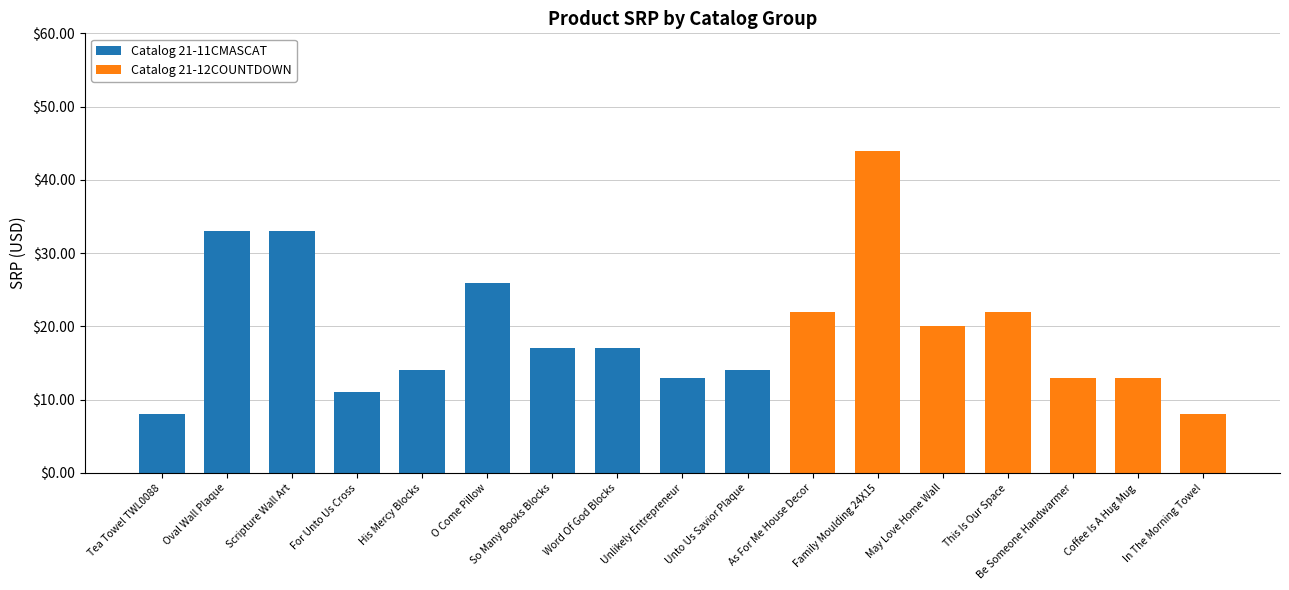

What is the sum of the Catalog 21-11CMASCAT values at Tea Towel TWL0088 and May Love Home Wall?

8.0